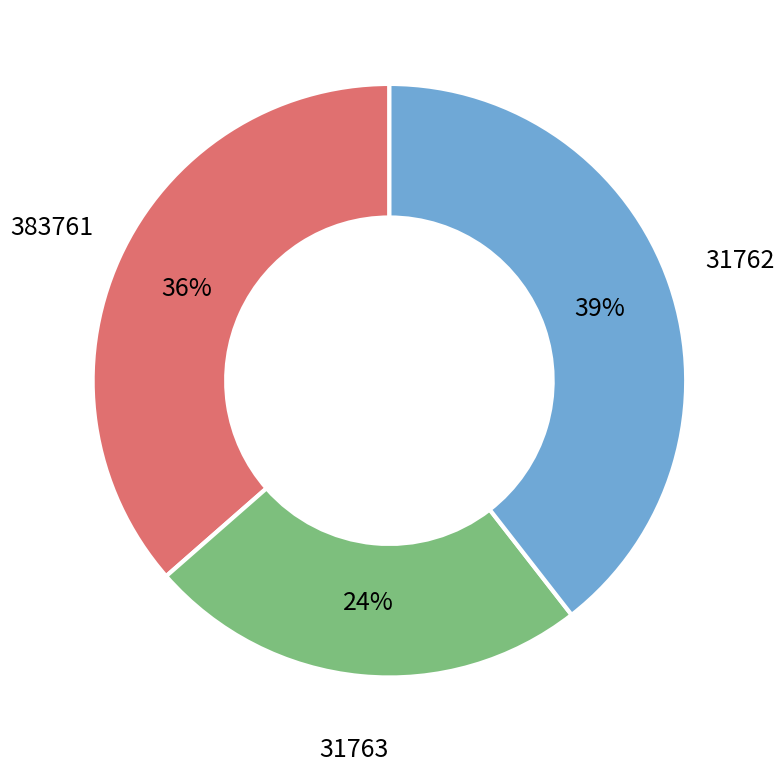

Do 383761 and 31763 together represent more than half of the pie?

Yes